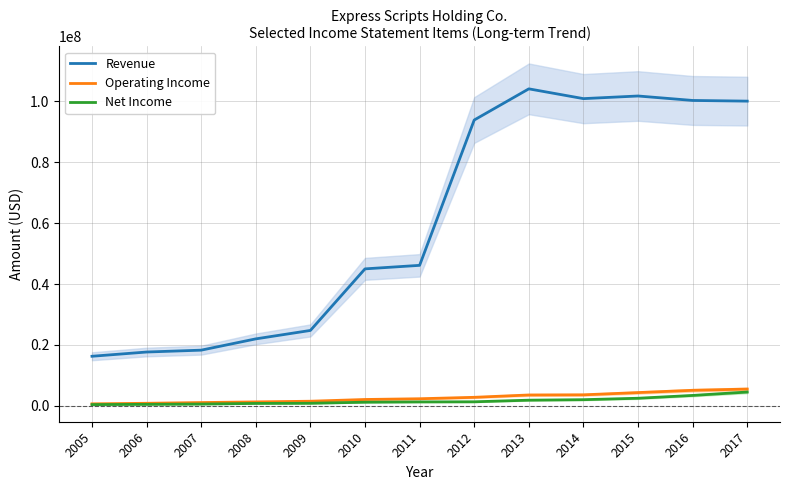

Reading left to right, extract all data points from this chart.

Revenue: 2005=16266000	2006=17660000	2007=18273600	2008=21978000	2009=24748900	2010=44973200	2011=46128300	2012=93858100	2013=104098800	2014=100887100	2015=101751800	2016=100287500	2017=100064600
Operating Income: 2005=643000	2006=824100	2007=1061000	2008=1280500	2009=1498400	2010=2070900	2011=2314400	2012=2784500	2013=3551700	2014=3602400	2015=4339300	2016=5087800	2017=5494000
Net Income: 2005=400000	2006=474400	2007=567800	2008=776100	2009=827600	2010=1181200	2011=1275800	2012=1312900	2013=1844600	2014=2007600	2015=2476400	2016=3404400	2017=4517400